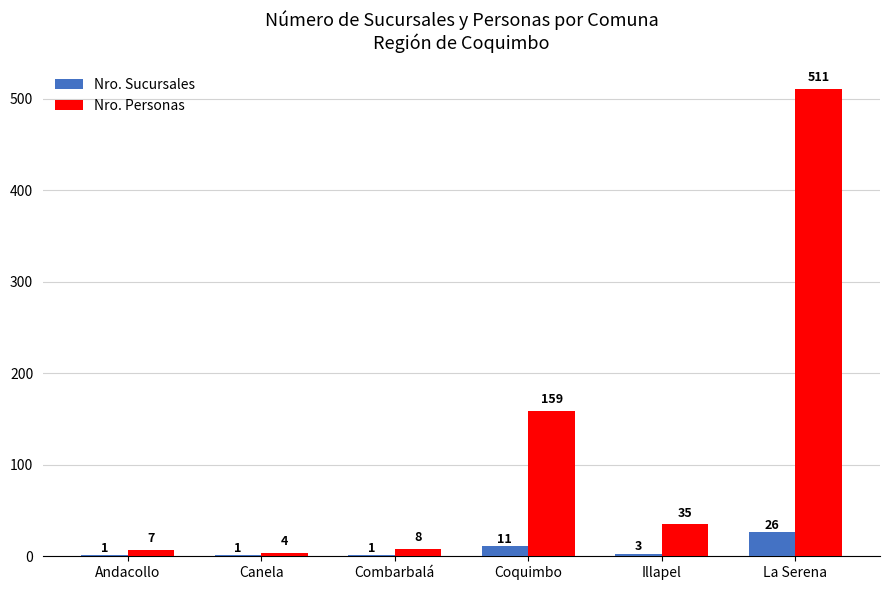

What is the sum of the Nro. Personas values at Illapel and Andacollo?

42